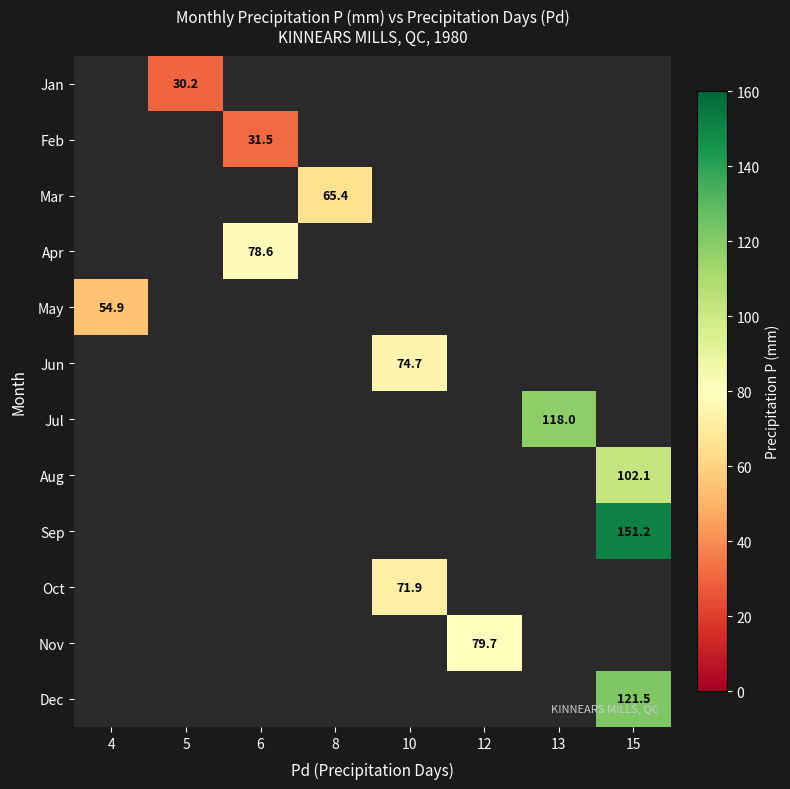

Which category has the lowest value across all series?

5